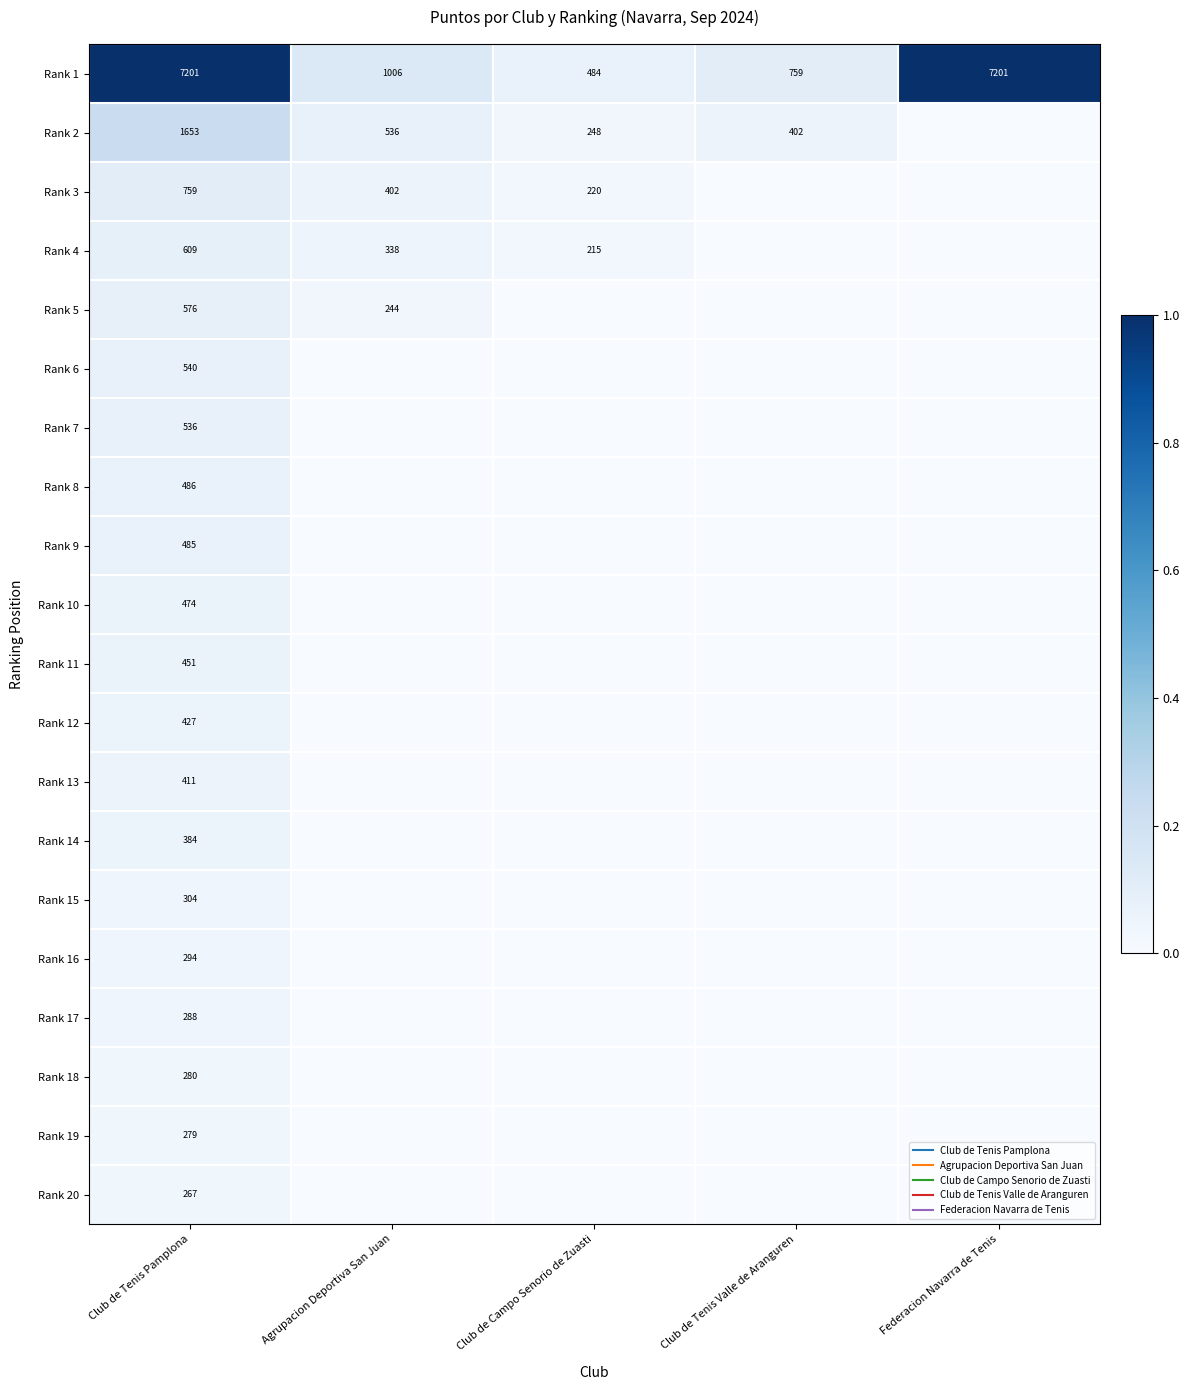

What is the total value across all series at Club de Tenis Pamplona?

2.3